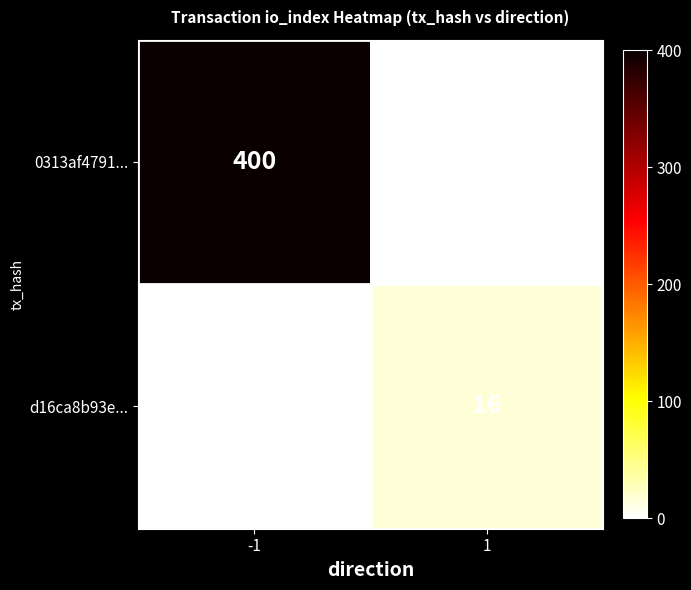

What is the total value across all series at 1?

16